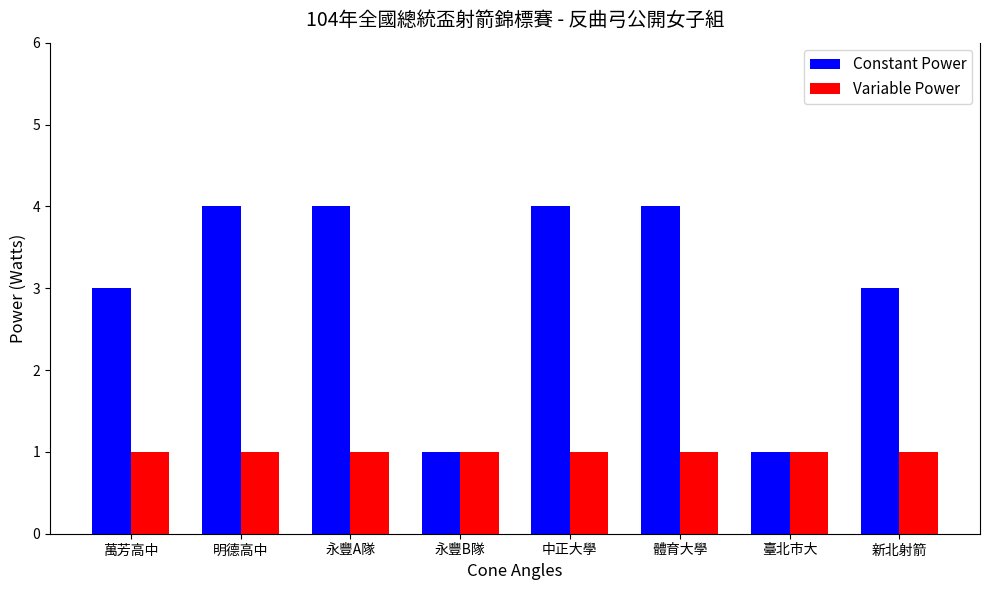

Reading left to right, transcribe all the data shown in this chart.

Constant Power: 萬芳高中=3	明德高中=4	永豐A隊=4	永豐B隊=1	中正大學=4	體育大學=4	臺北市大=1	新北射箭=3
Variable Power: 萬芳高中=1	明德高中=1	永豐A隊=1	永豐B隊=1	中正大學=1	體育大學=1	臺北市大=1	新北射箭=1